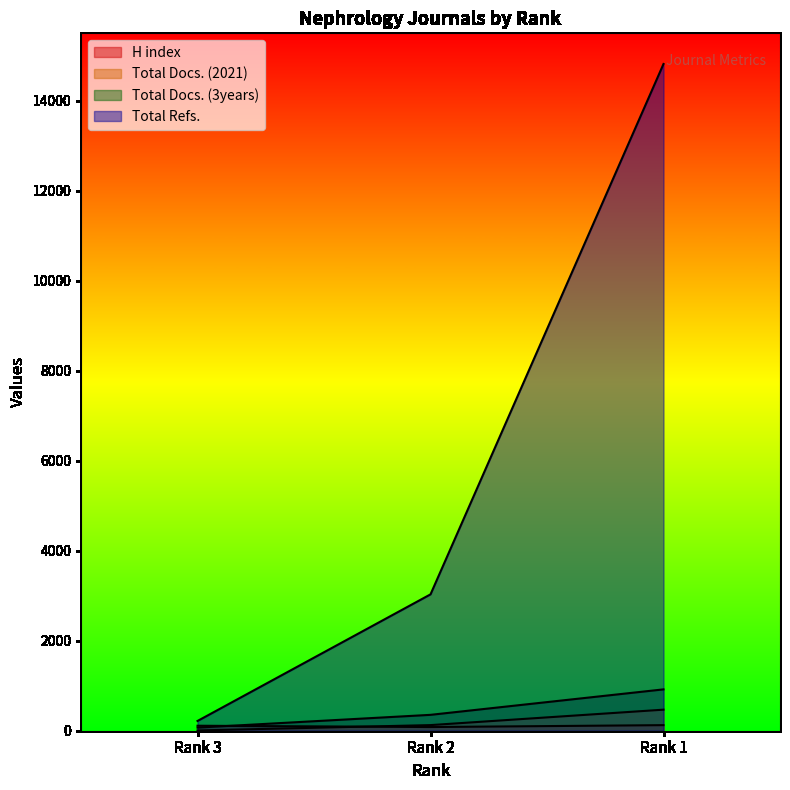

True or false: Total Docs. (2021) has a value of 283 at Rank 1.

False